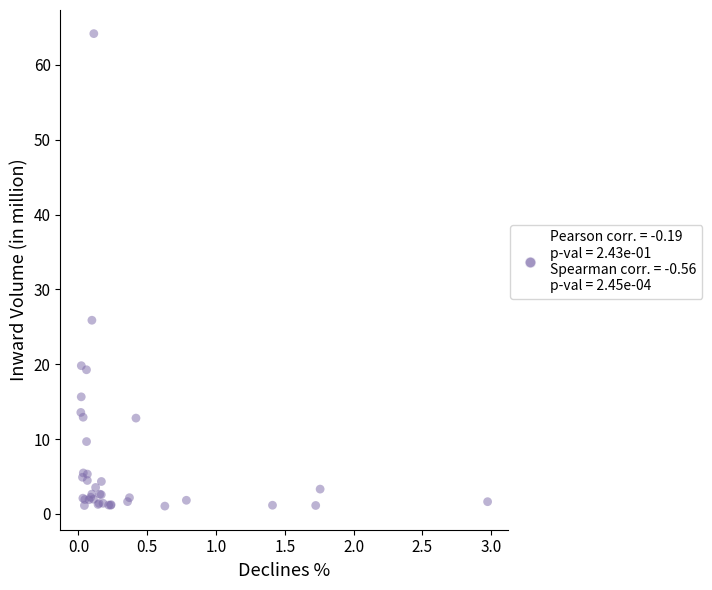

What Y value in the scatter plot is closest to 32?

25.9